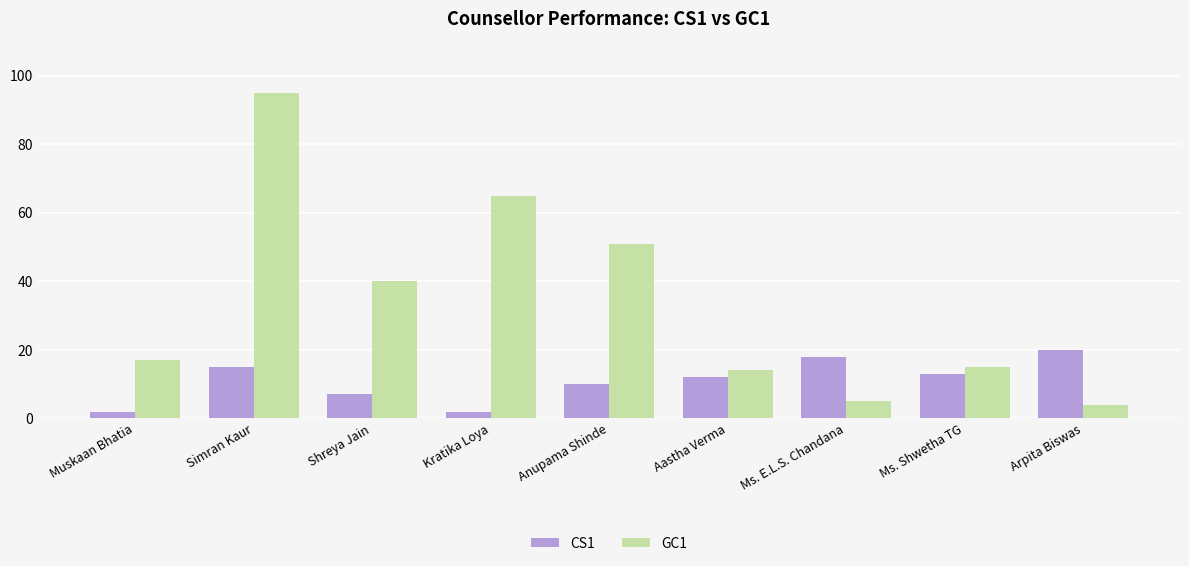

Count the CS1 values in the range 7 to 15.

5